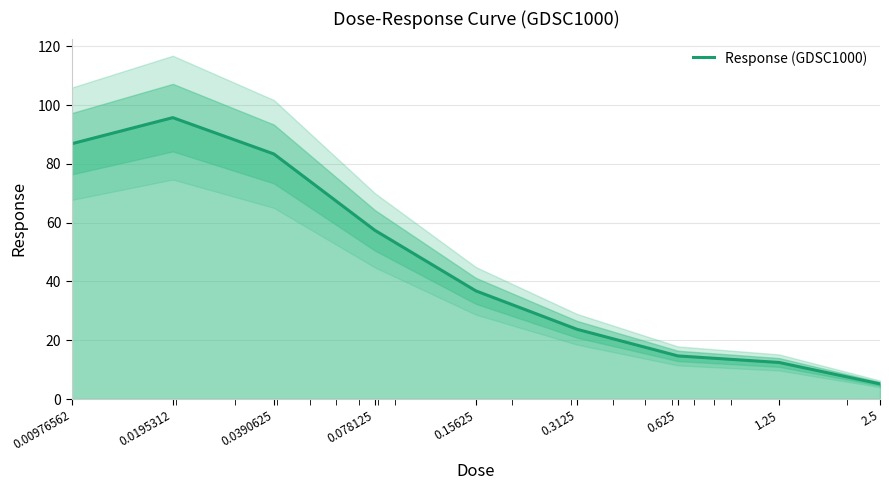

Rank the categories by value from lowest to highest.

2.5, 1.25, 0.625, 0.3125, 0.15625, 0.078125, 0.0390625, 0.00976562, 0.0195312